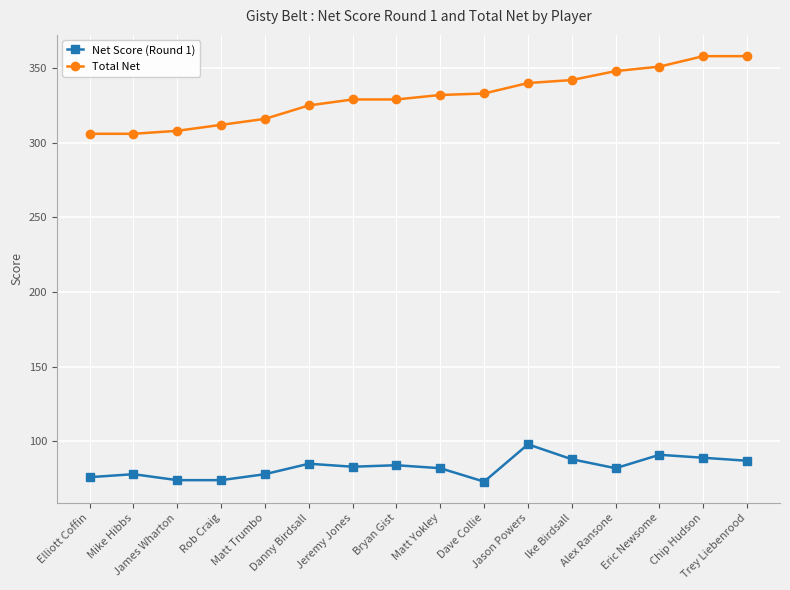

Count the number of data series in this chart.

2